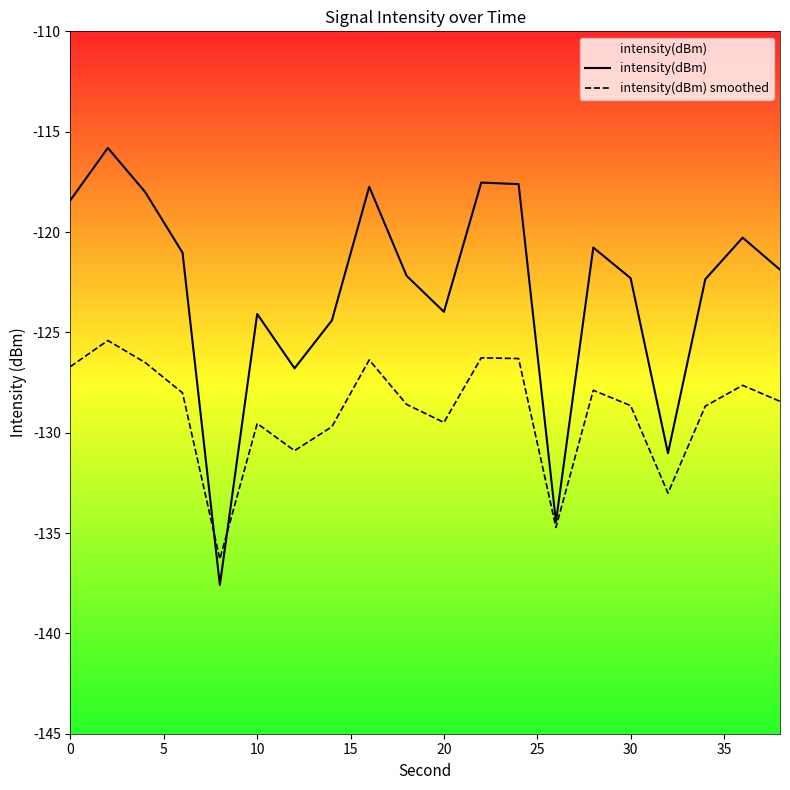

Which series has the largest total across all categories?

intensity(dBm)